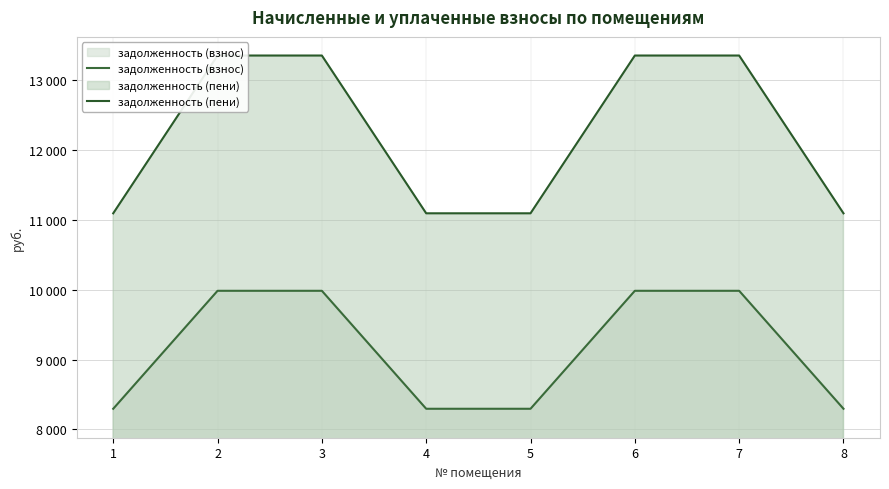

List the series in order of their overall mean, highest first.

задолженность (пени), задолженность (взнос)